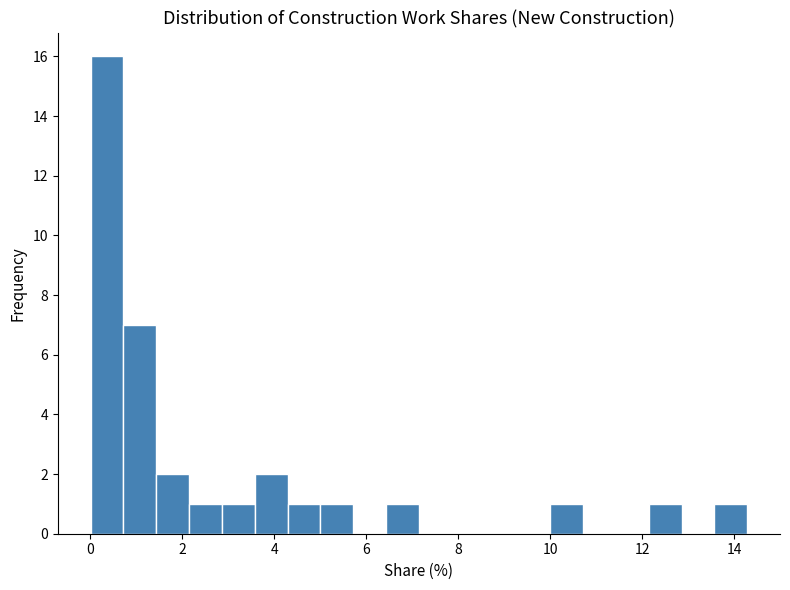

Read against the x-axis, roughly where is the centre of the tallest bar?

0.4